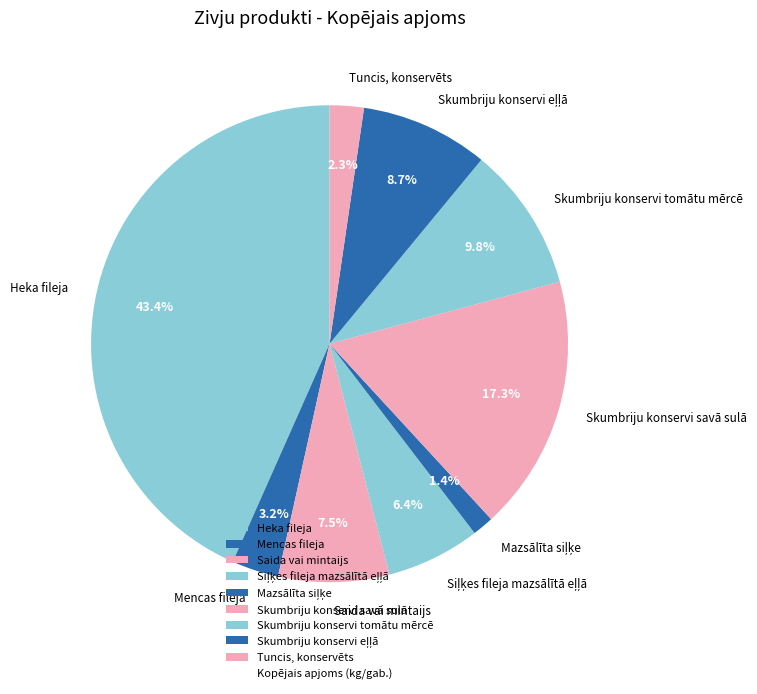

What percentage is the Mencas fileja slice, to the nearest percent?

3%